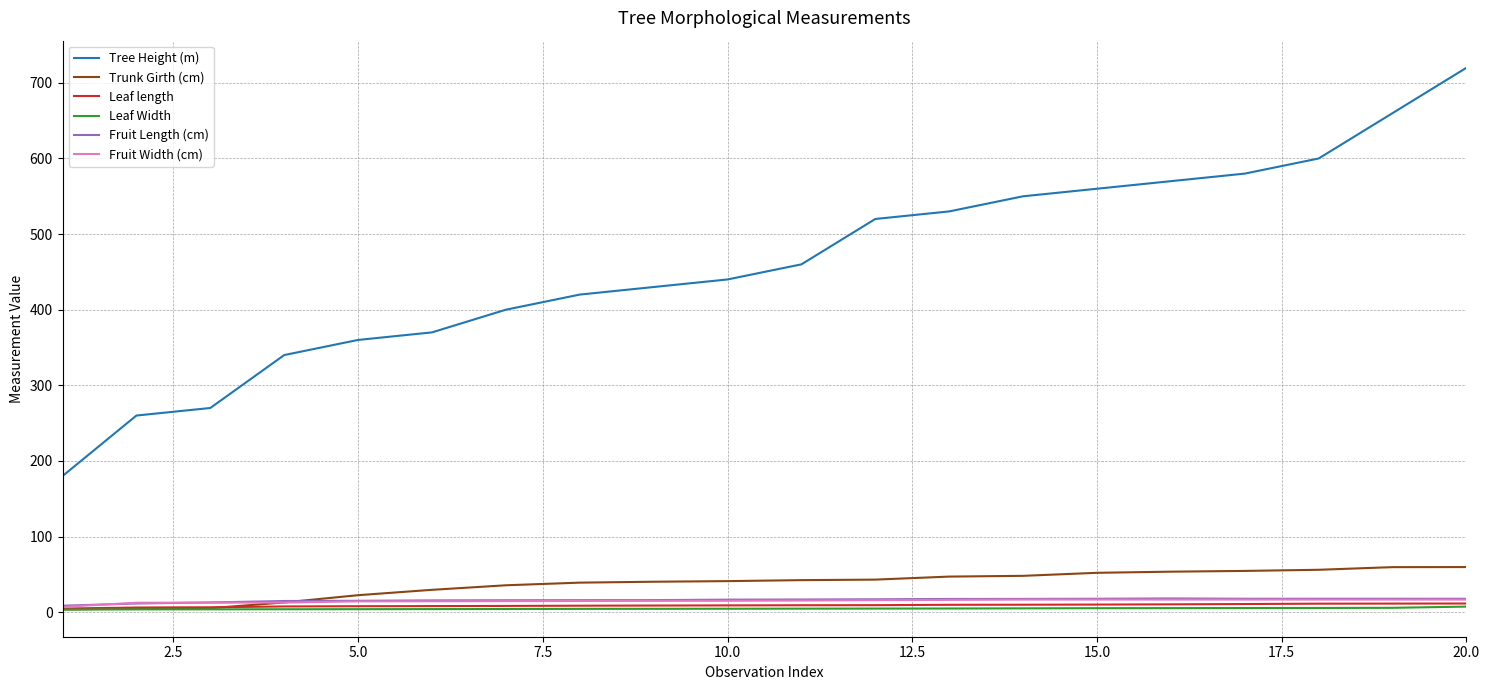

How many lines are shown in the chart?

6